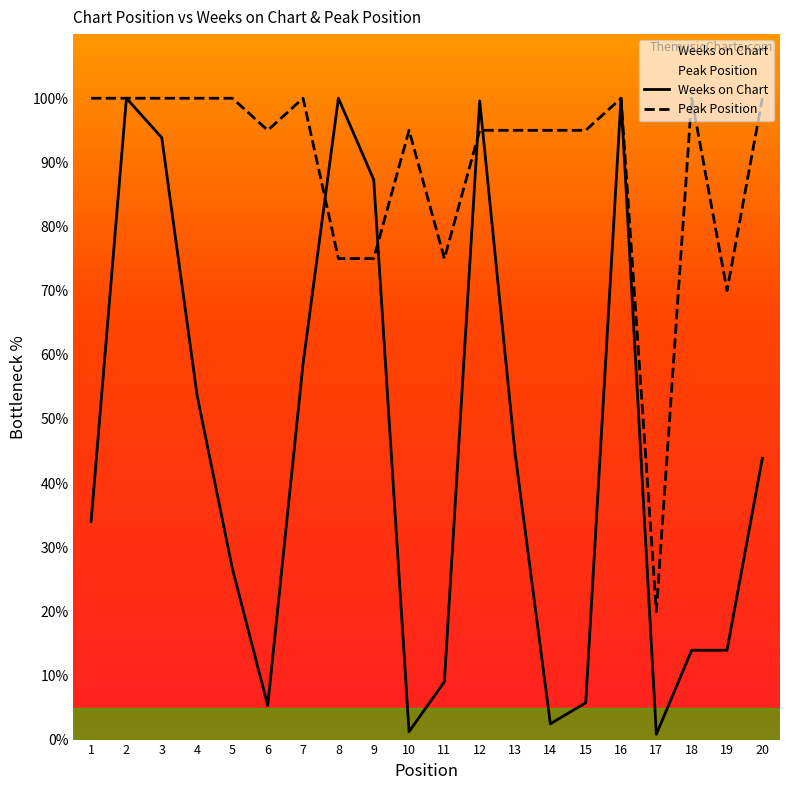

How many lines are shown in the chart?

2